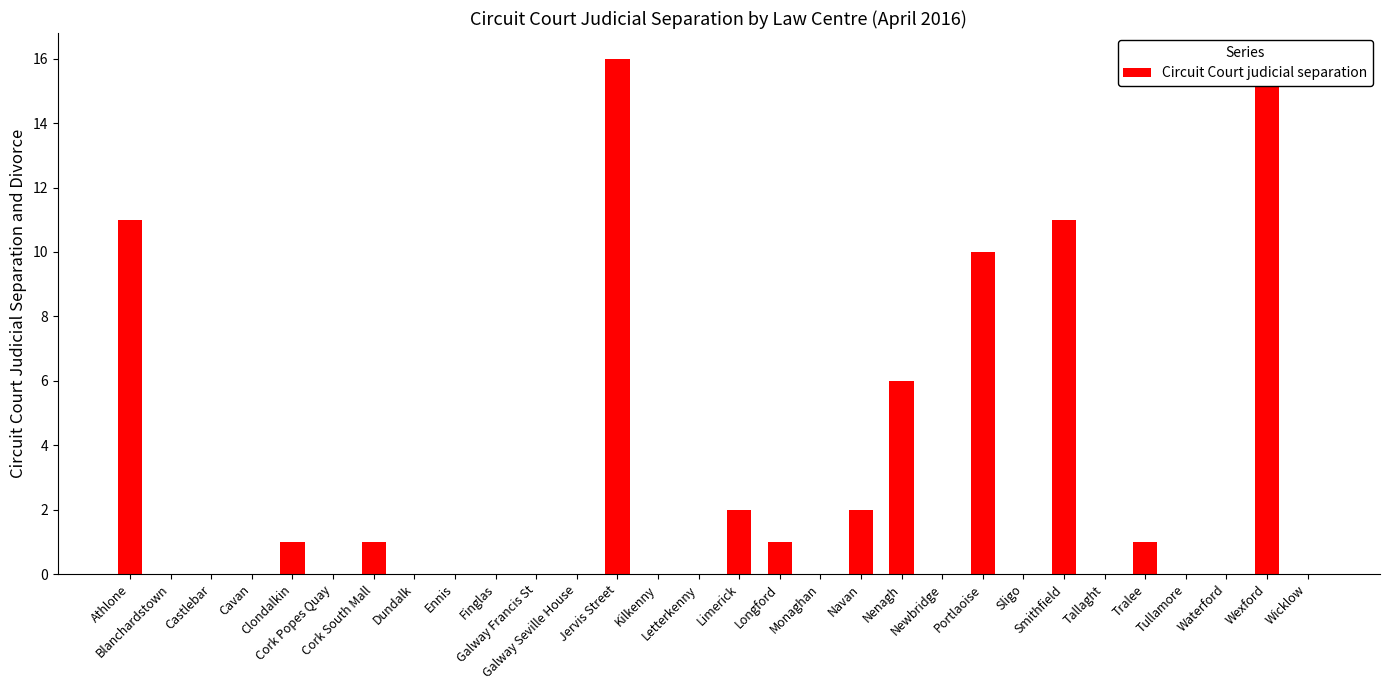

What is the maximum value shown in the chart?

16